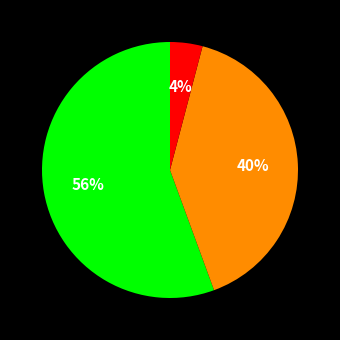

To the nearest percent, what is the average slice percentage?

33%